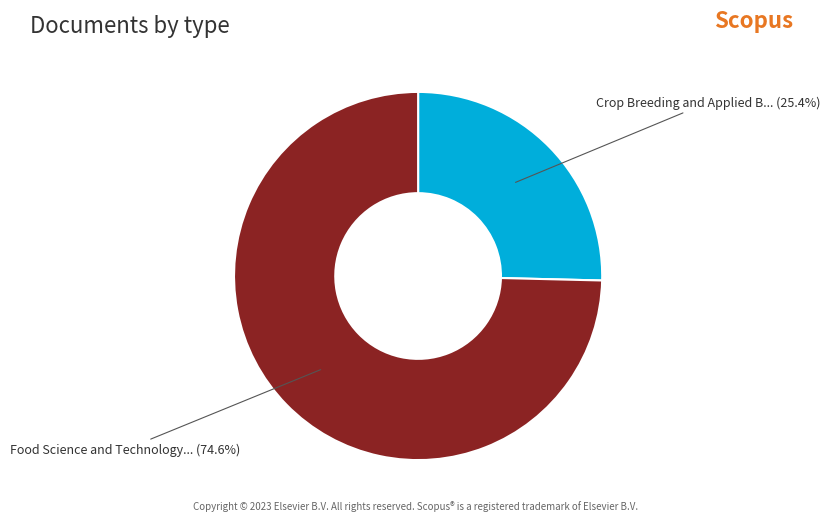

Which has a higher value, Food Science and Technology... (74.6%) or Crop Breeding and Applied B... (25.4%)?

Food Science and Technology... (74.6%)